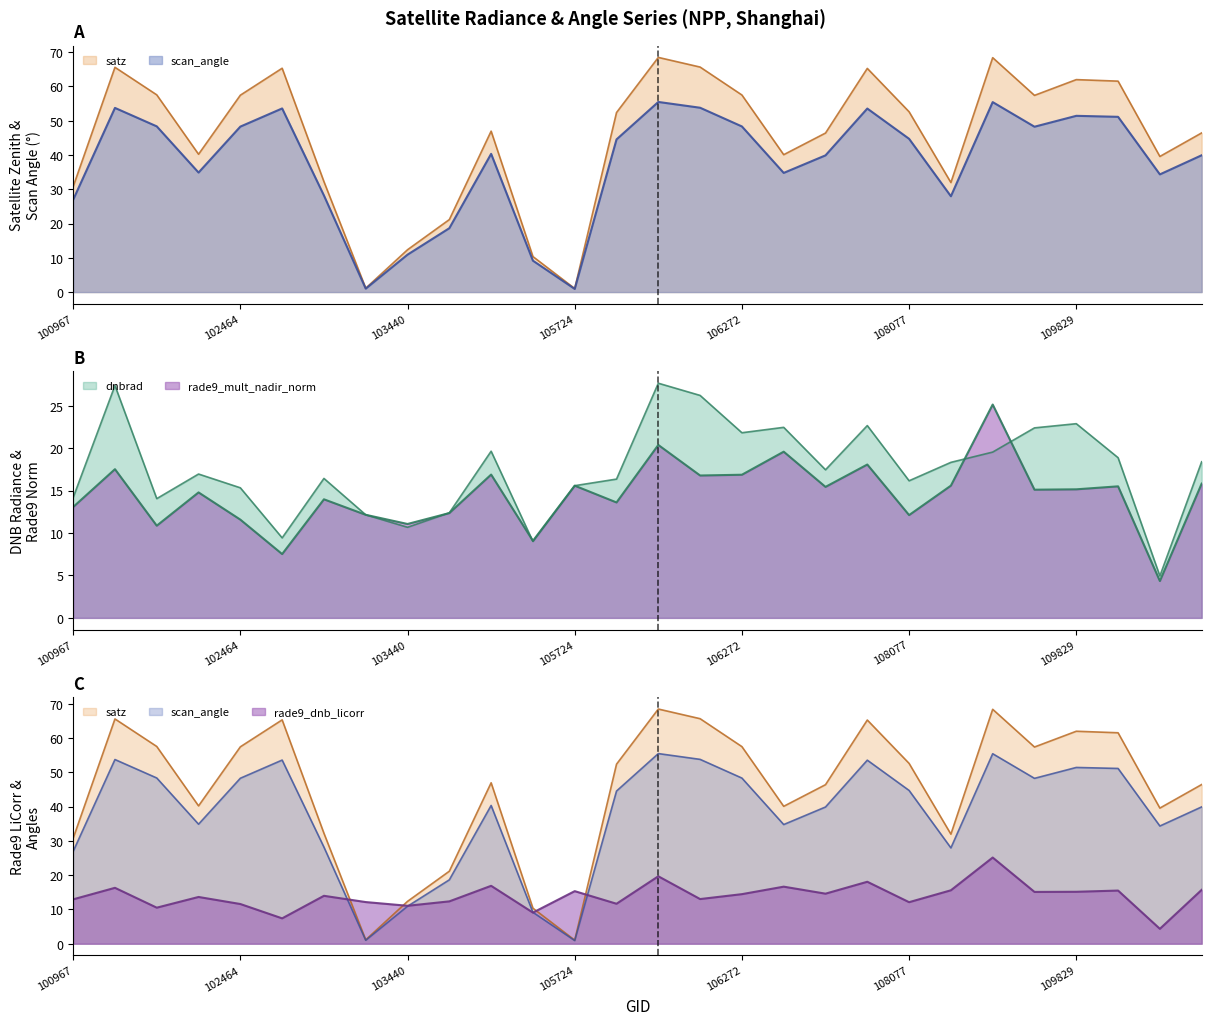

Does the chart display data point markers on the line(s)?

No